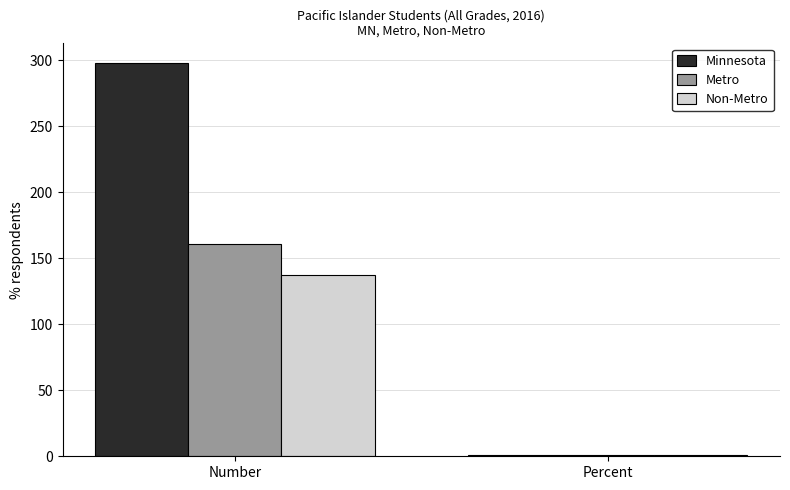

Reading left to right, extract all data points from this chart.

Minnesota: 298.0	0.9
Metro: 161.0	0.9
Non-Metro: 137.0	0.9